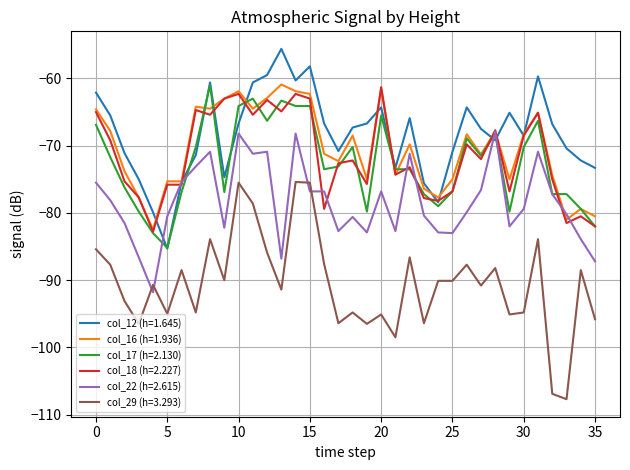

Is this an area chart (filled region under the line)?

No